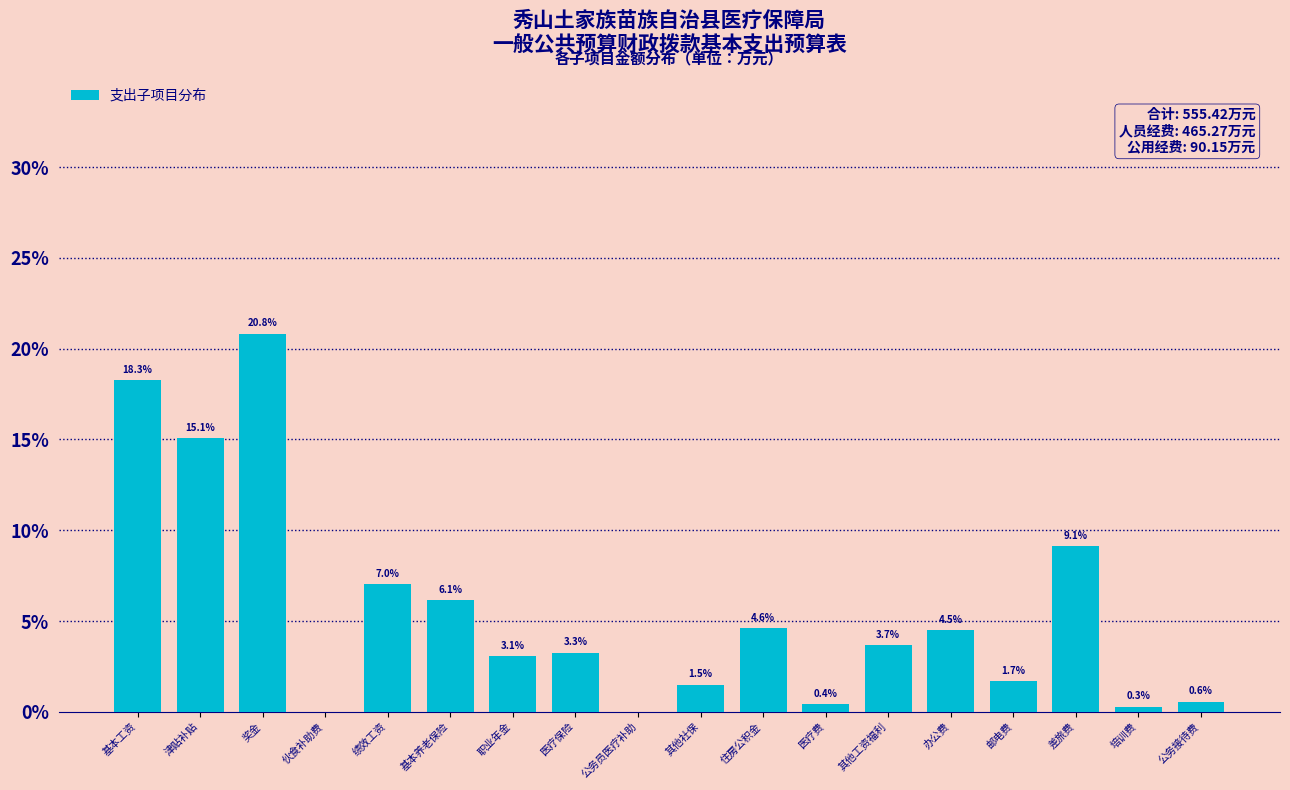

Reading left to right, list all the values displayed in this chart.

基本工资=18.3	津贴补贴=15.1	奖金=20.8	伙食补助费=0.0	绩效工资=7.0	基本养老保险=6.1	职业年金=3.1	医疗保险=3.3	公务员医疗补助=0.0	其他社保=1.5	住房公积金=4.6	医疗费=0.4	其他工资福利=3.7	办公费=4.5	邮电费=1.7	差旅费=9.1	培训费=0.3	公务接待费=0.6